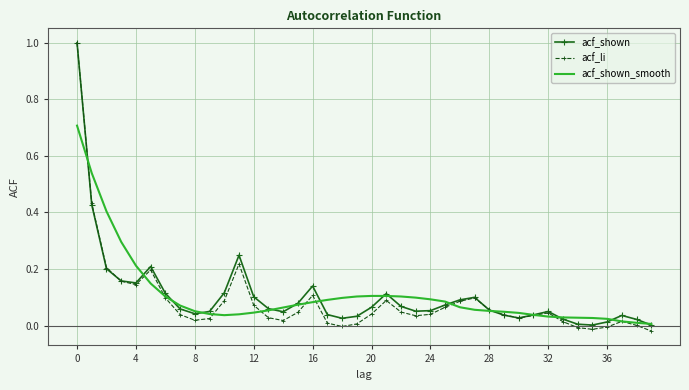

Which series has the largest range (max minus min)?

acf_li